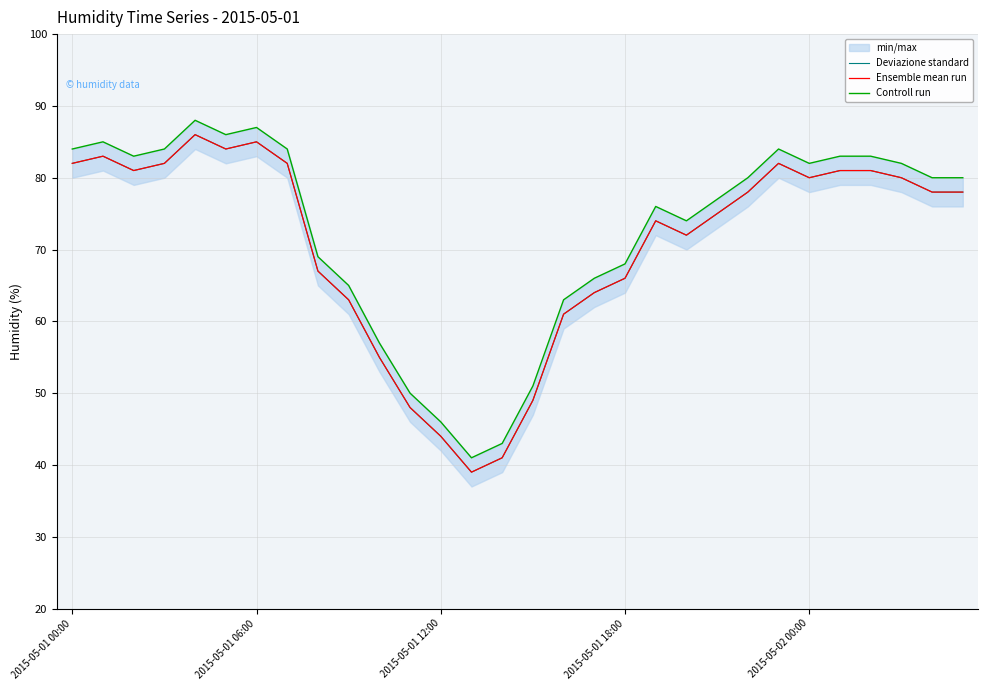

What is the minimum value for Deviazione standard?

39